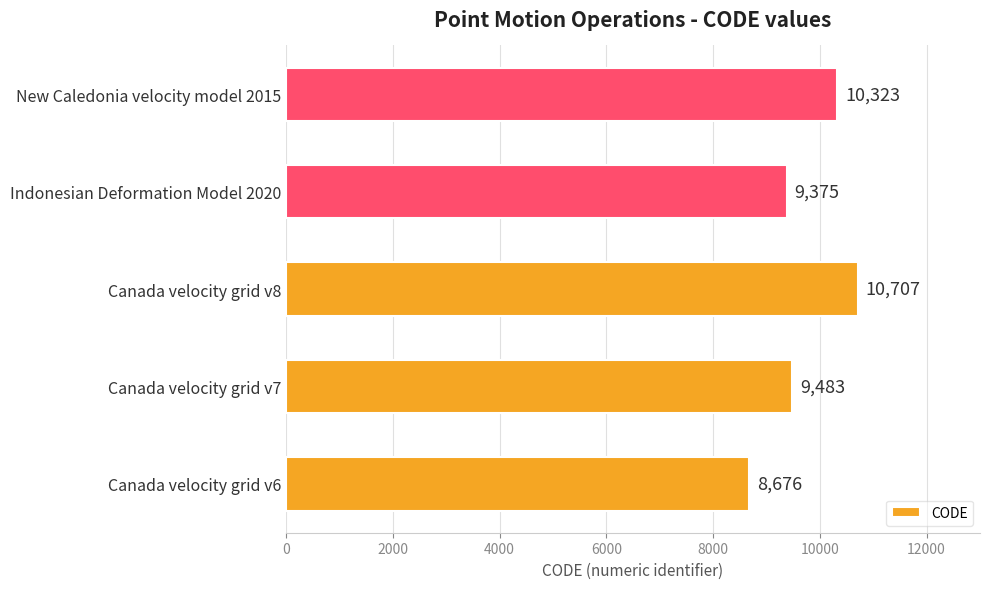

True or false: the data shows 9375 at Indonesian Deformation Model 2020.

True